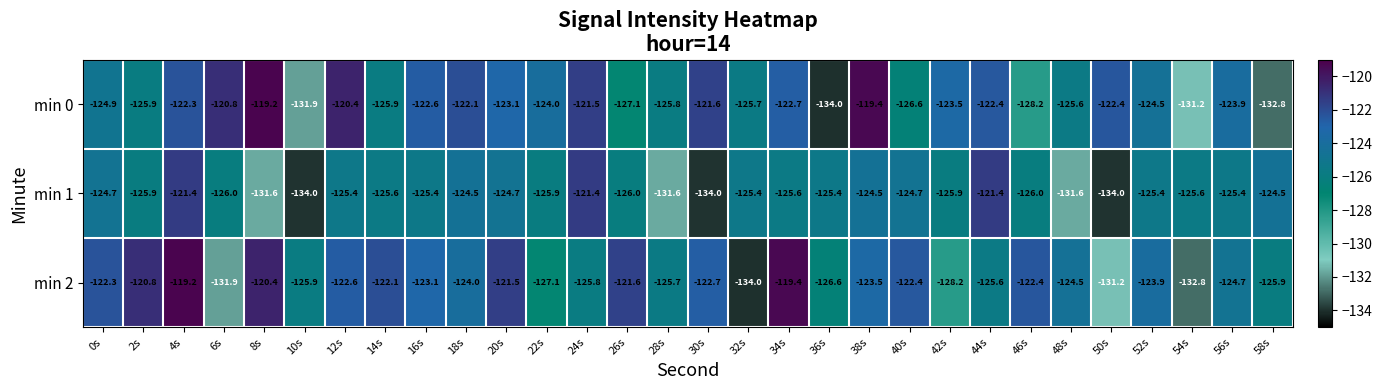

True or false: min 1 has a value of -193.8 at 16s.

False